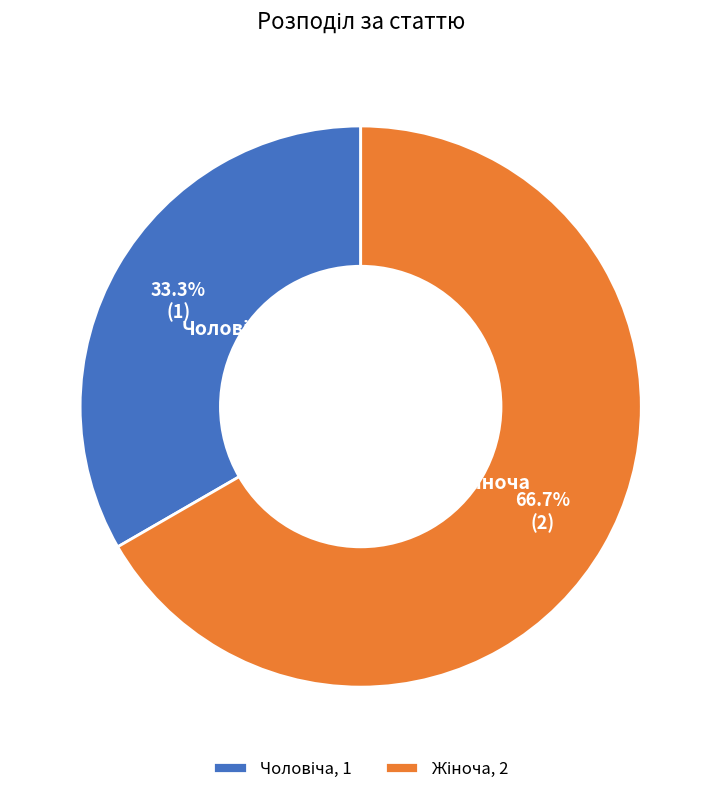

What is the smallest slice in the pie chart?

Чоловіча